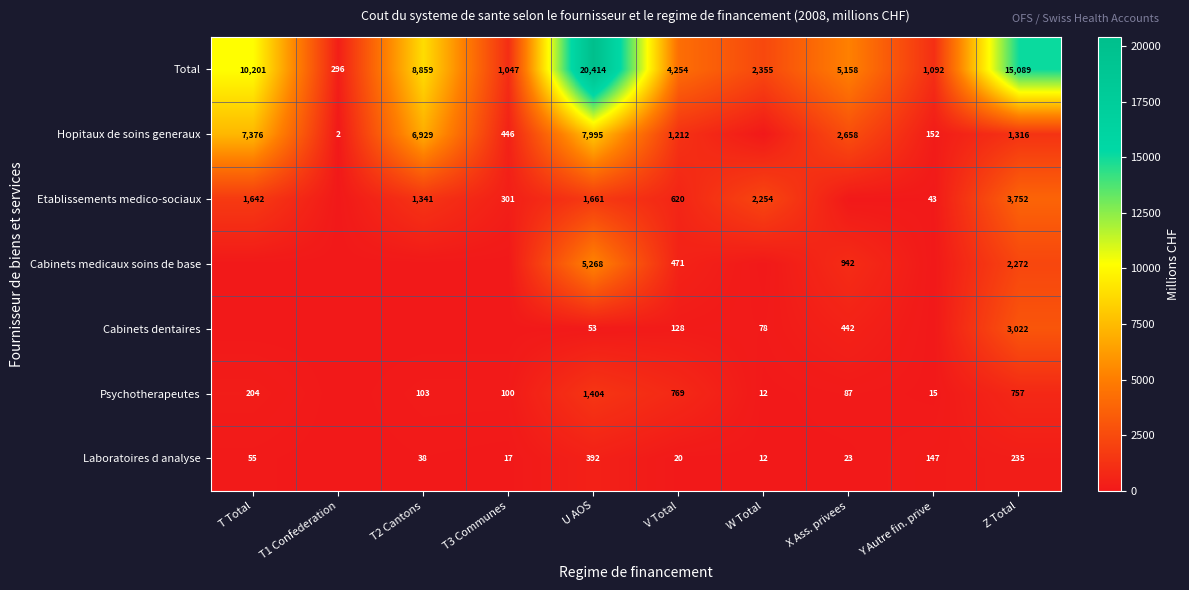

Read the Total value at T1 Confederation.

296